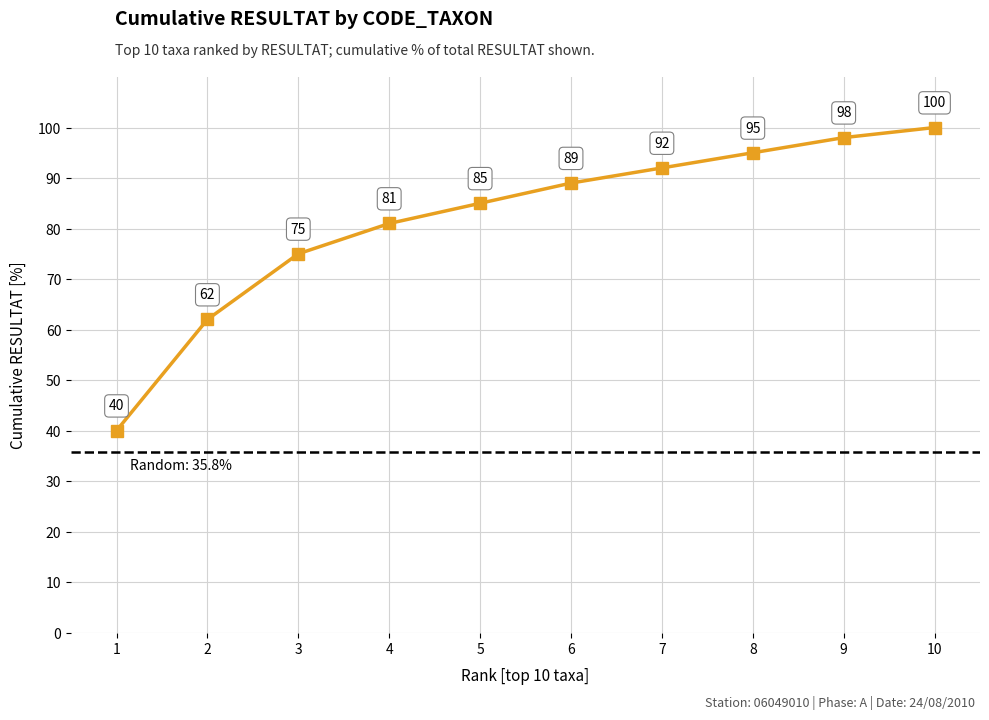

How many series are shown in this chart?

1